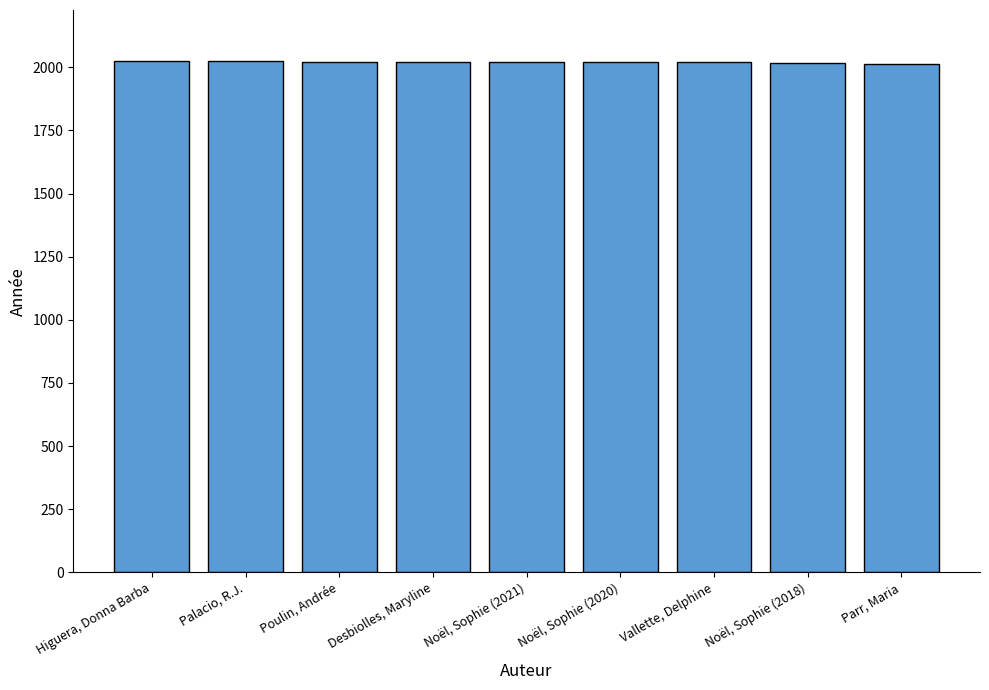

At which label is the value closest to 2018?

Noël, Sophie (2018)